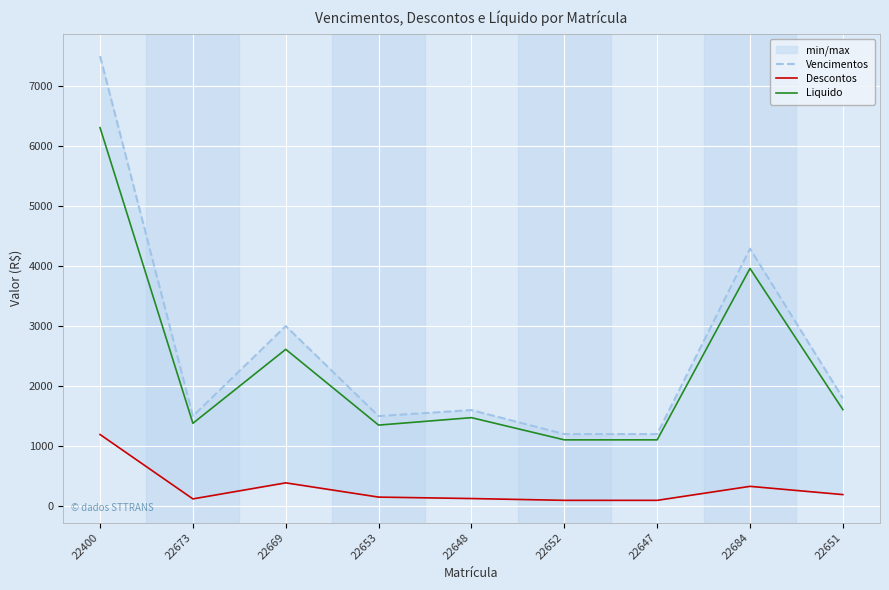

At 22648, list the series in order from largest to smallest.

Vencimentos, Liquido, Descontos